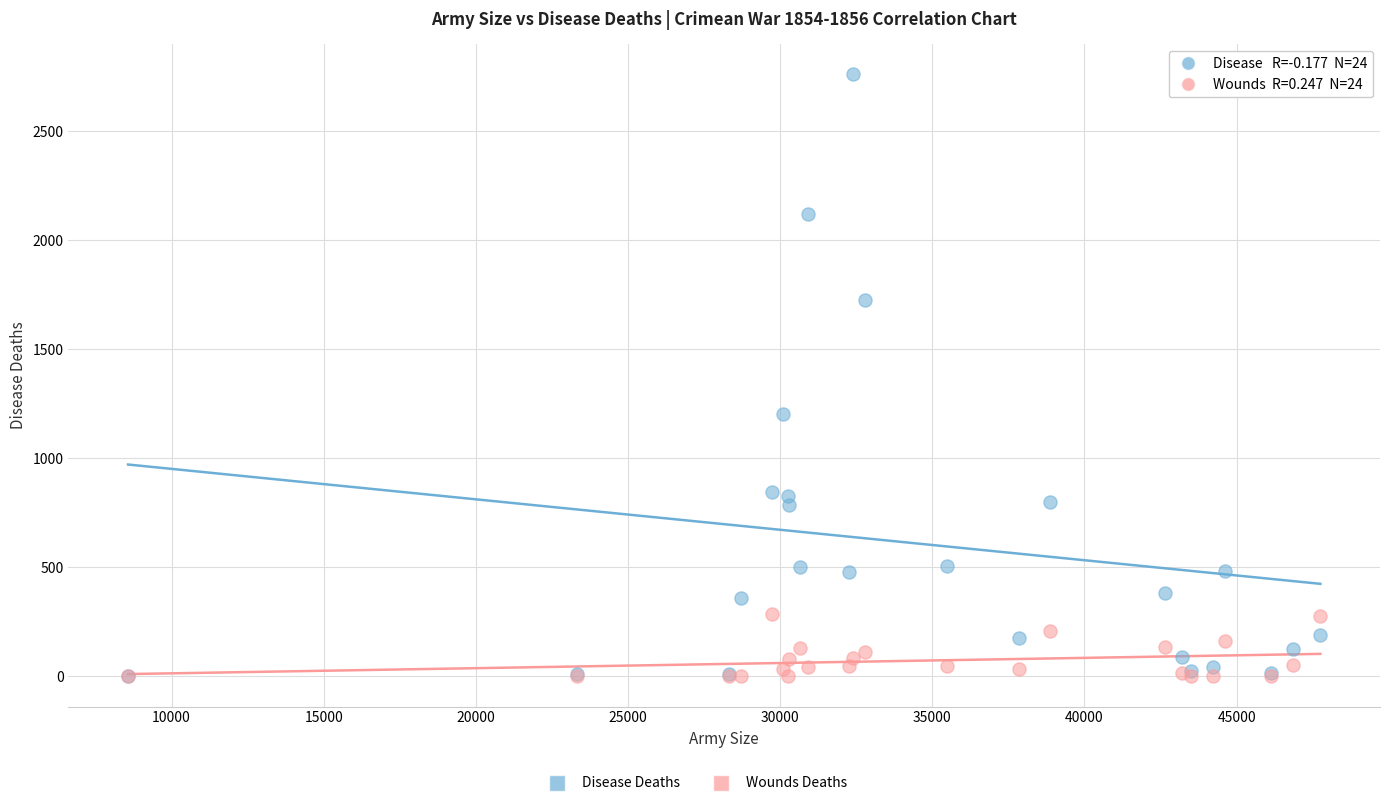

Across all series, what Y value is closest to 1380?

1205